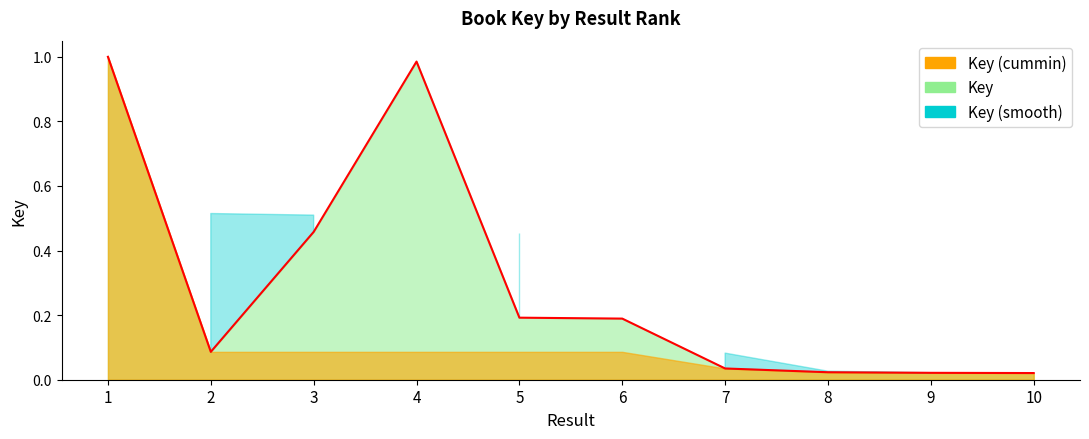

True or false: the data shows 1.0 at 1.

True